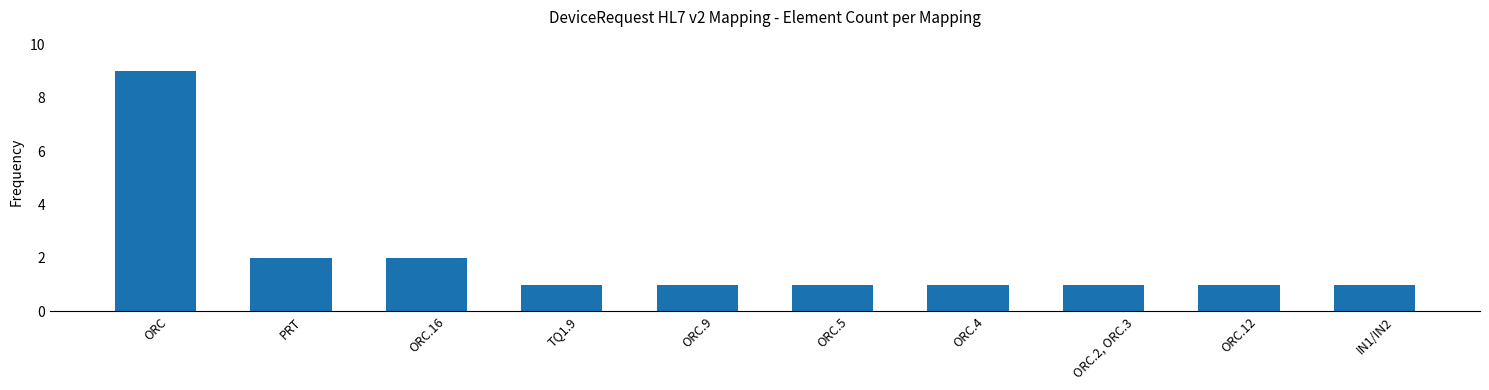

Between PRT and ORC.5, which is larger?

PRT